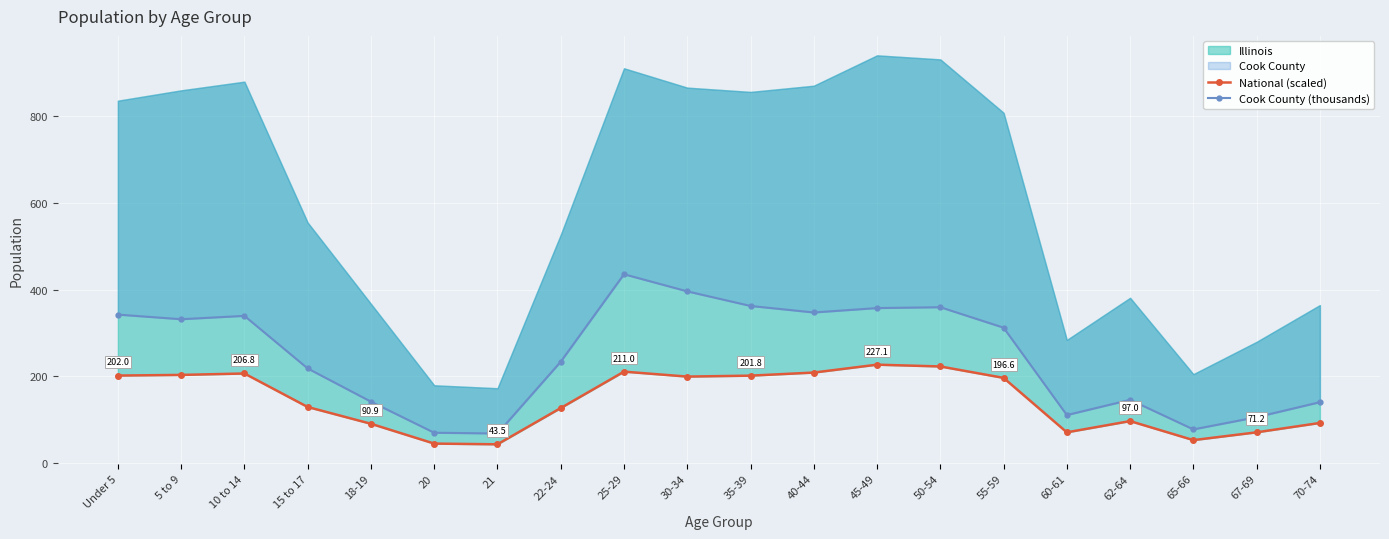

How many values in the Cook County (thousands) series exceed 312?

10